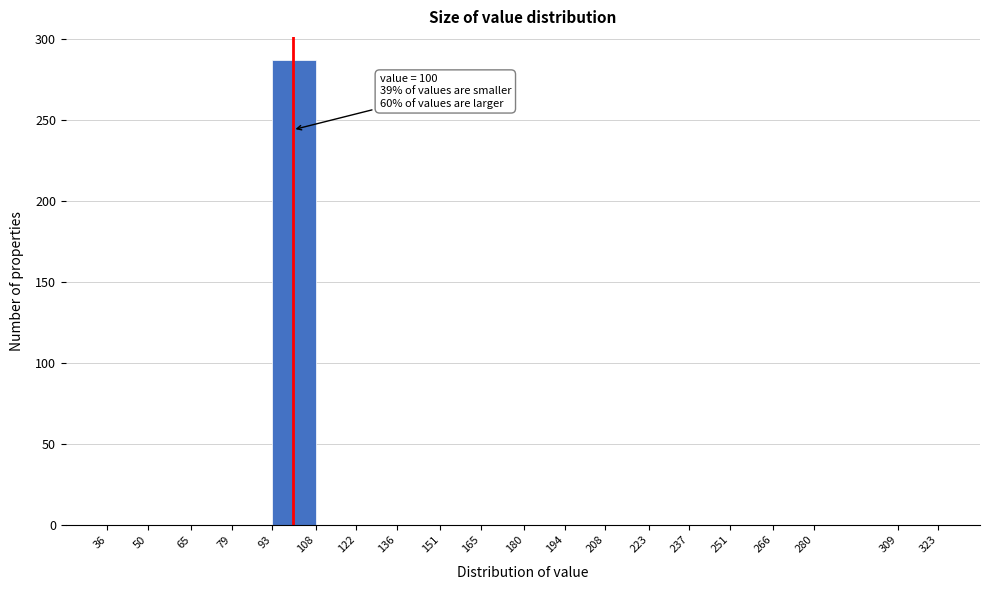

Which range on the x-axis has the tallest bar?

93 to 108